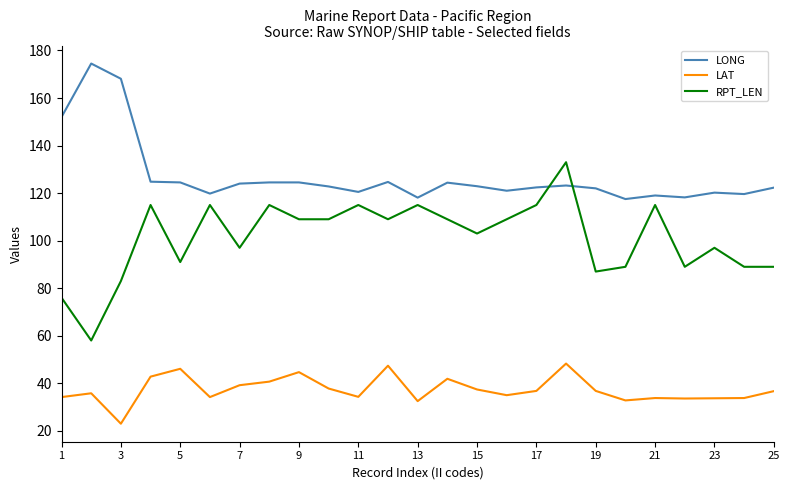

What is the smallest value displayed?

23.0